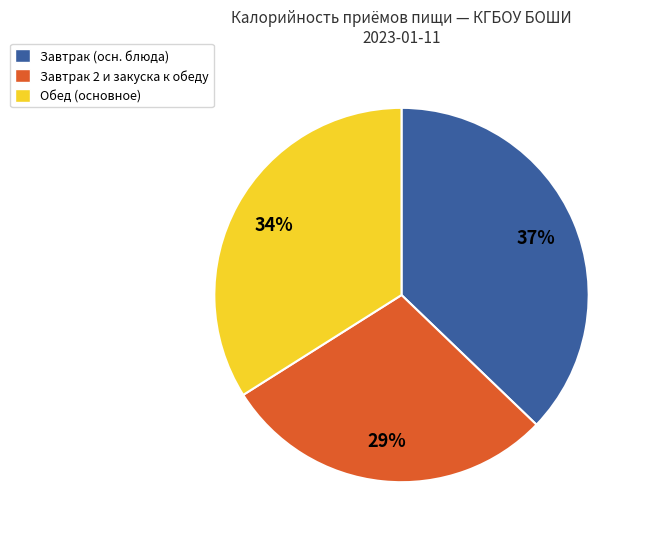

To the nearest percent, what percentage of the pie is Завтрак 2 и закуска к обеду?

29%